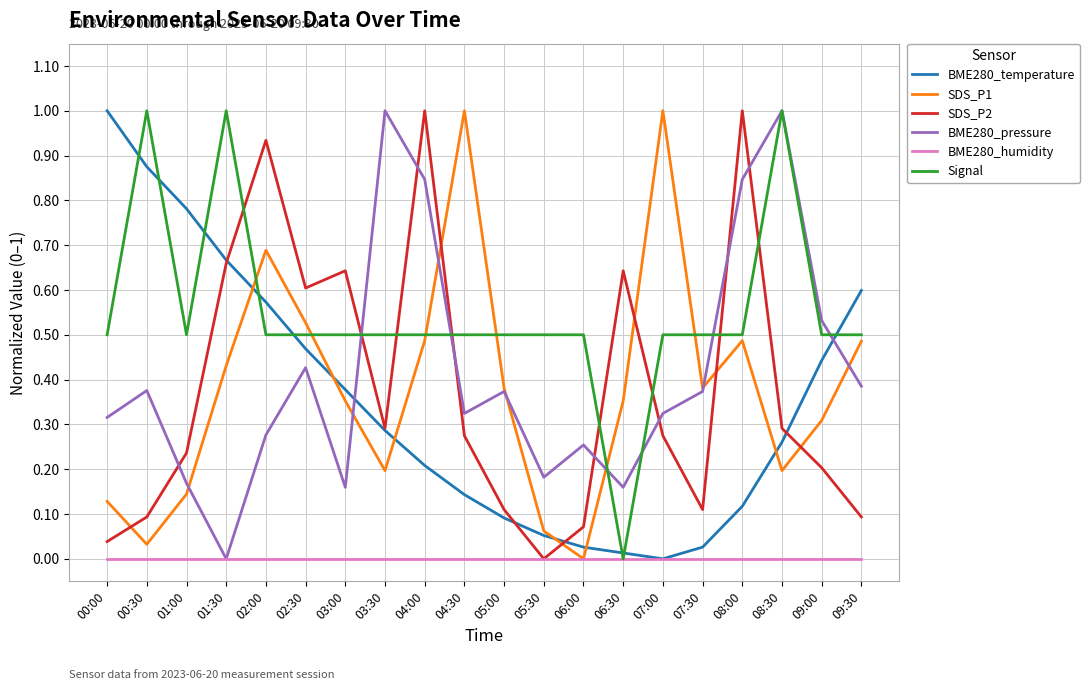

What is the spread (max minus min) of values at 04:00?

1.0